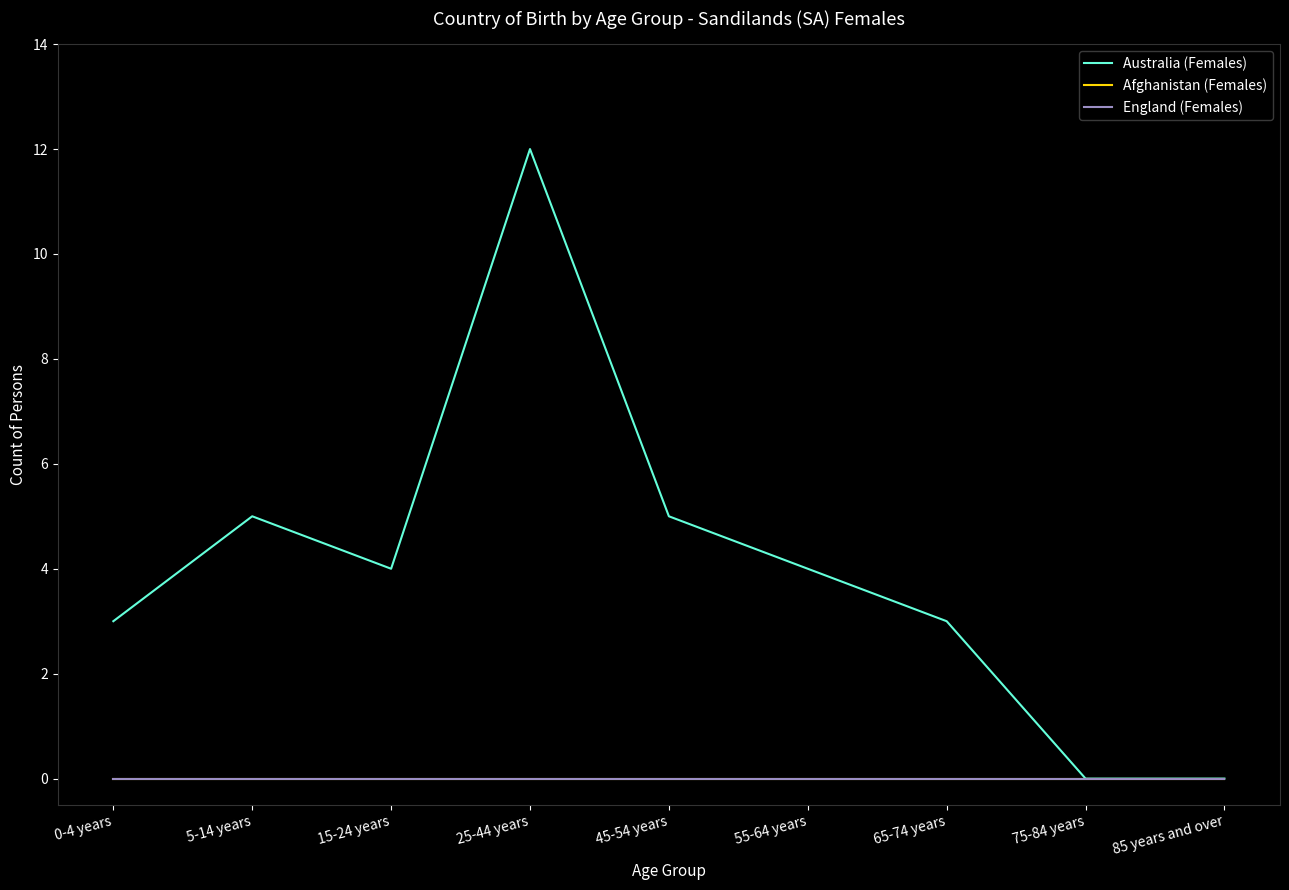

At 0-4 years, list the series in order from smallest to largest.

Afghanistan (Females), England (Females), Australia (Females)